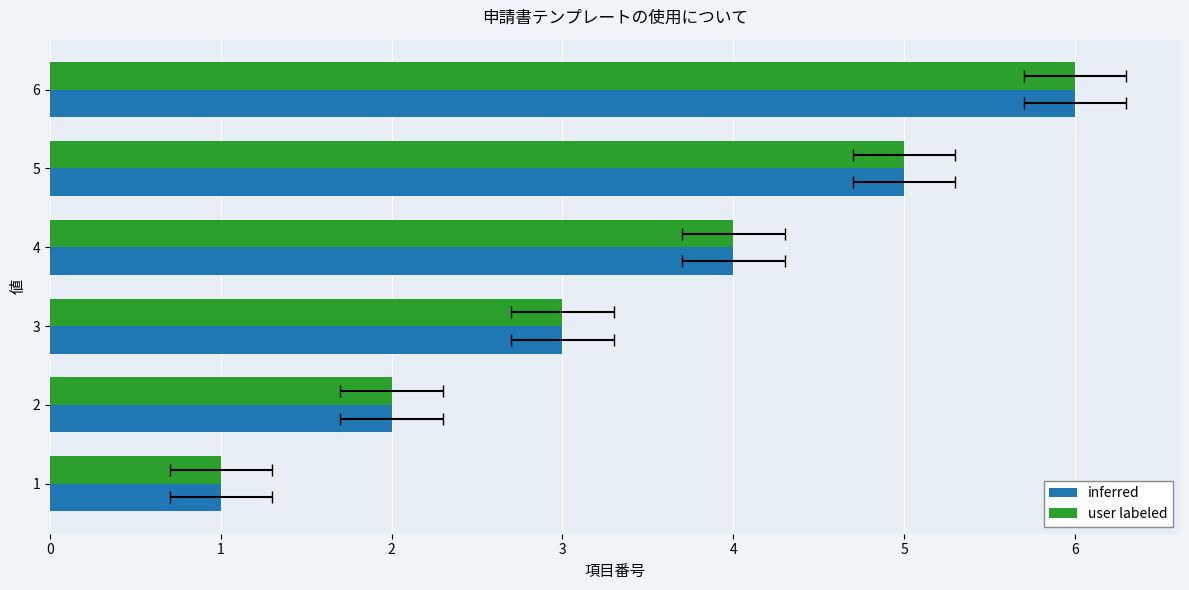

Count the number of data series in this chart.

2